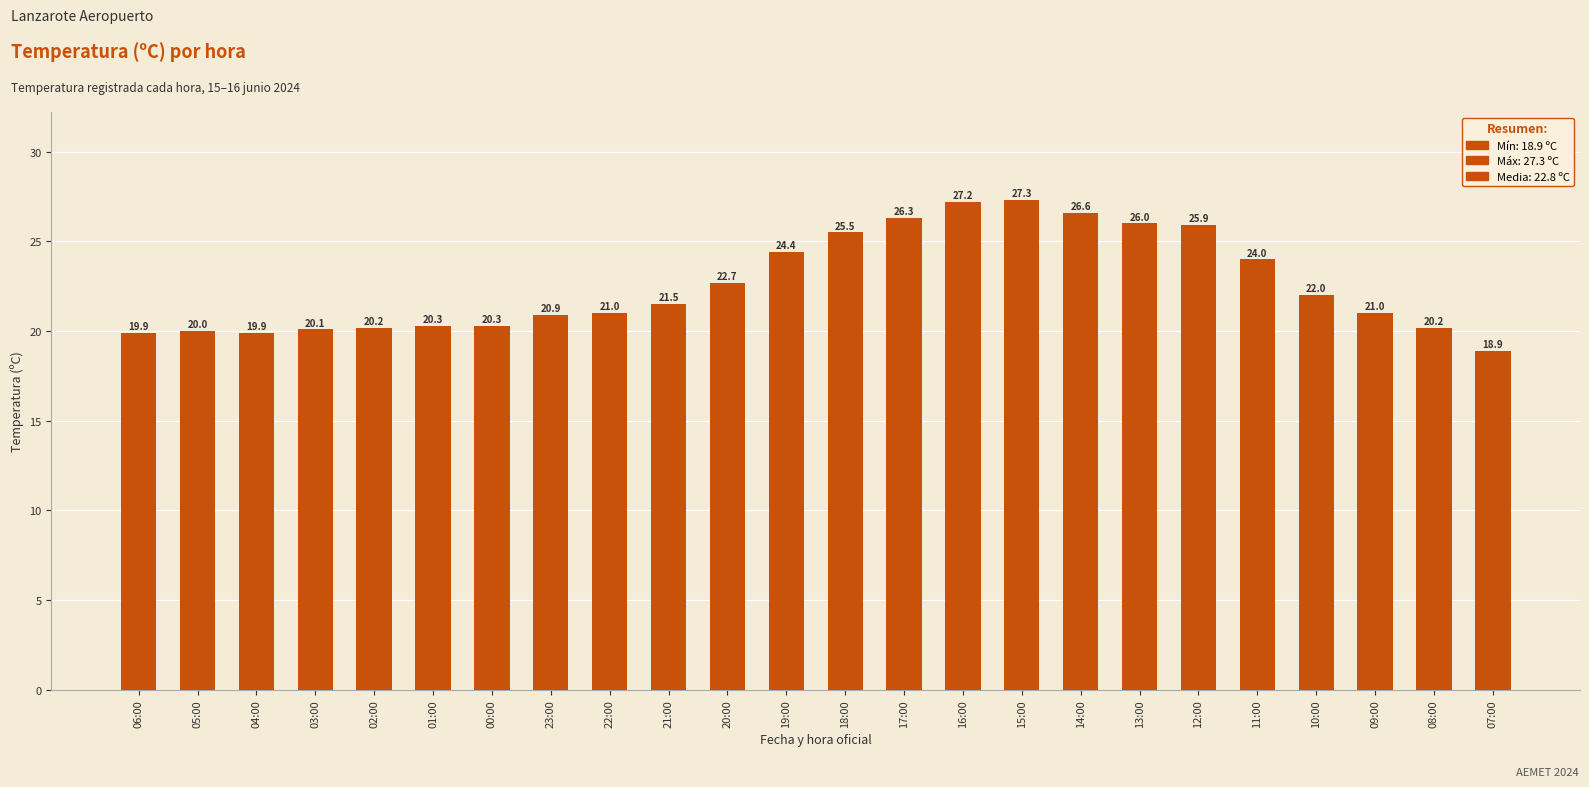

What position from the left is 00:00?

7